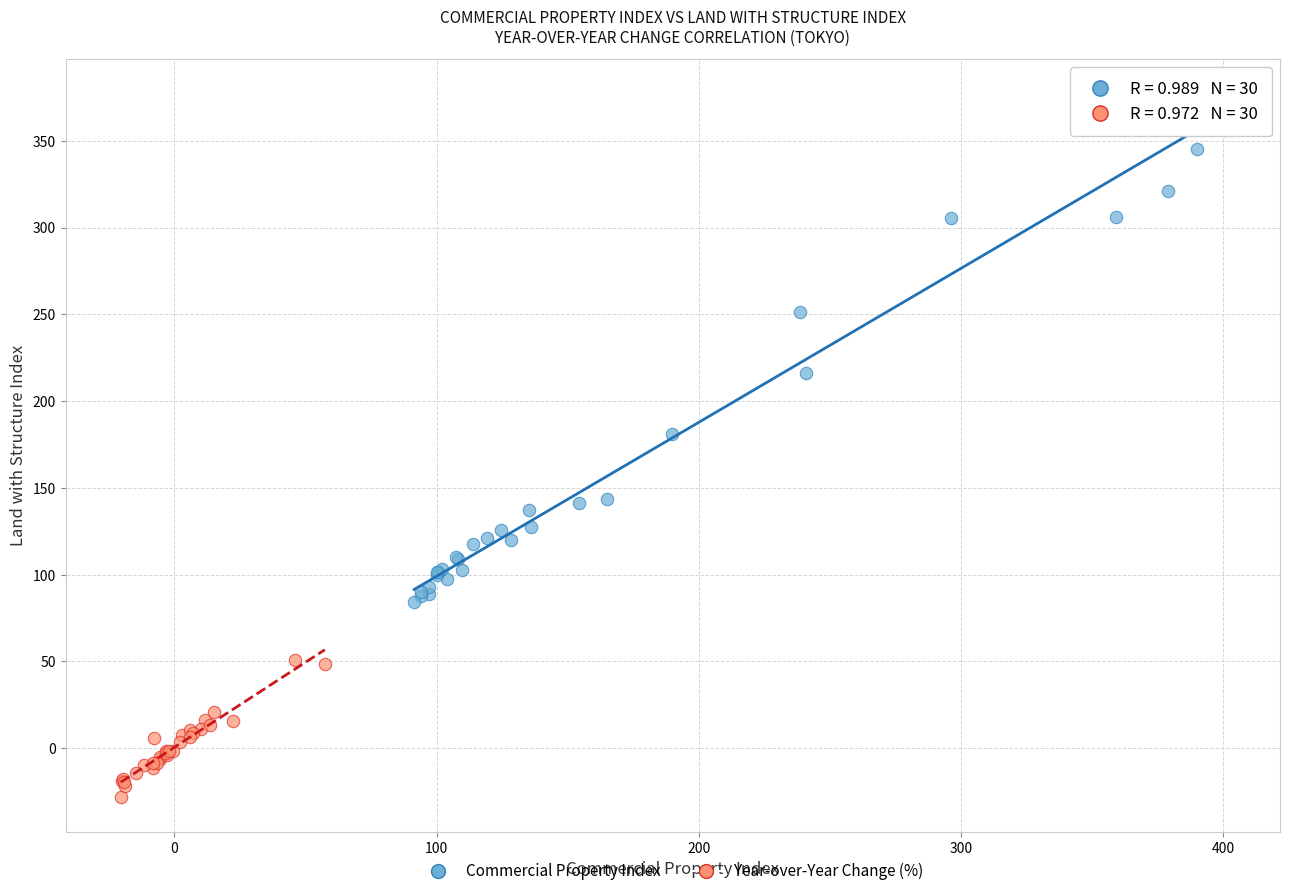

Which series reaches the maximum Y coordinate?

Commercial Property Index